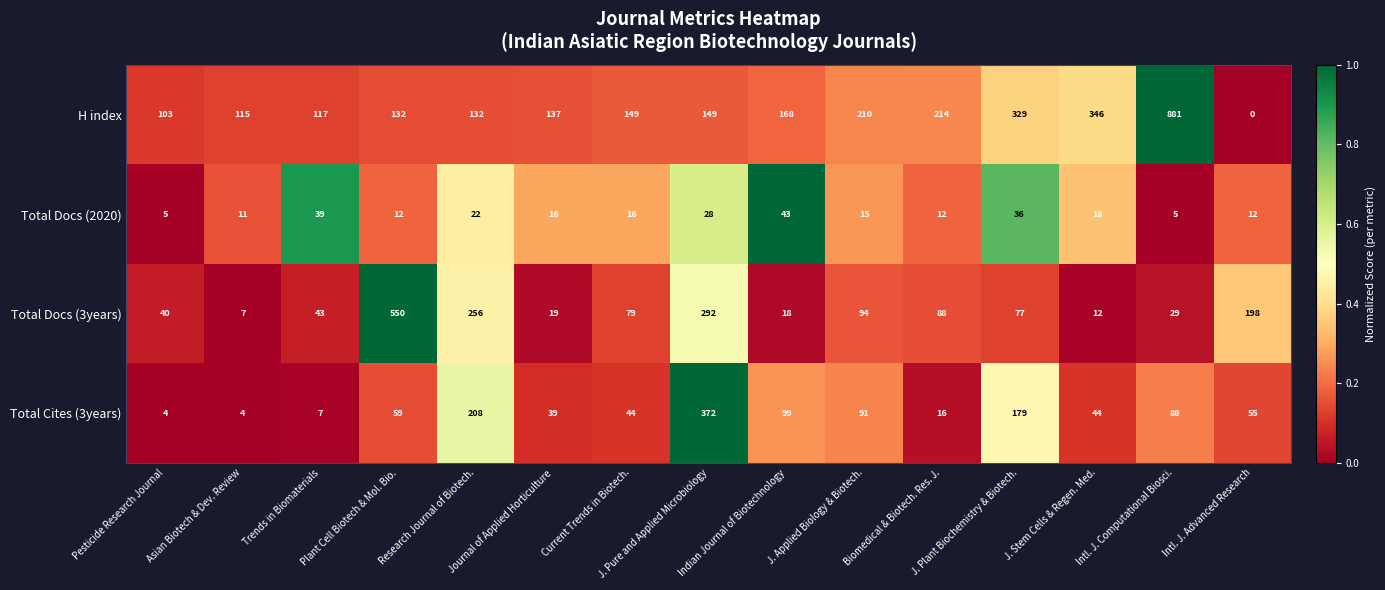

What is the spread (max minus min) of values at Current Trends in Biotech.?

133